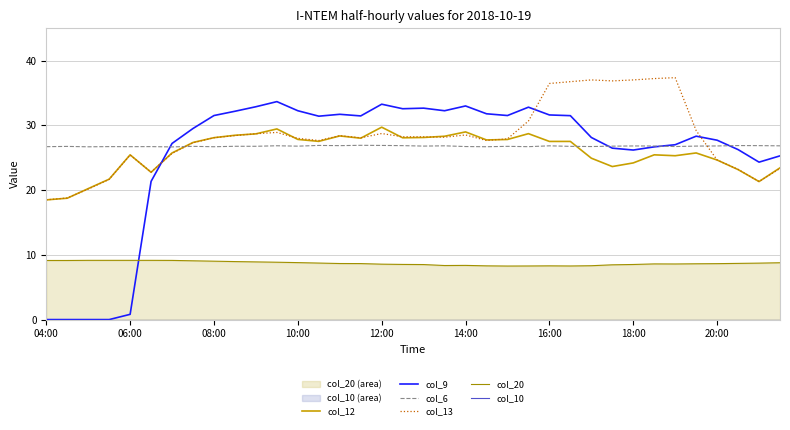

True or false: col_12 and col_9 intersect in this chart.

True